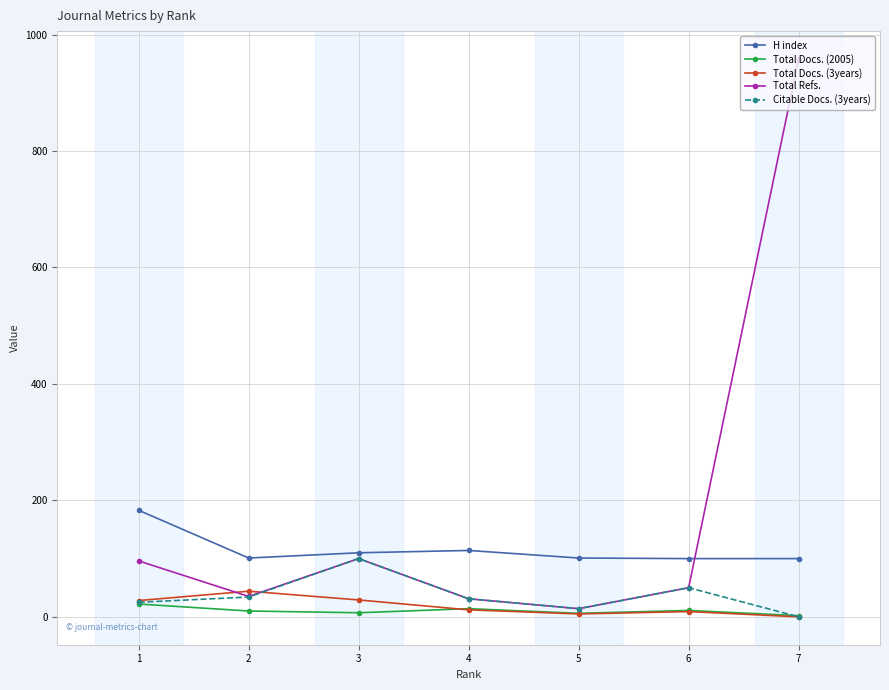

At which label does H index first exceed 101?

1